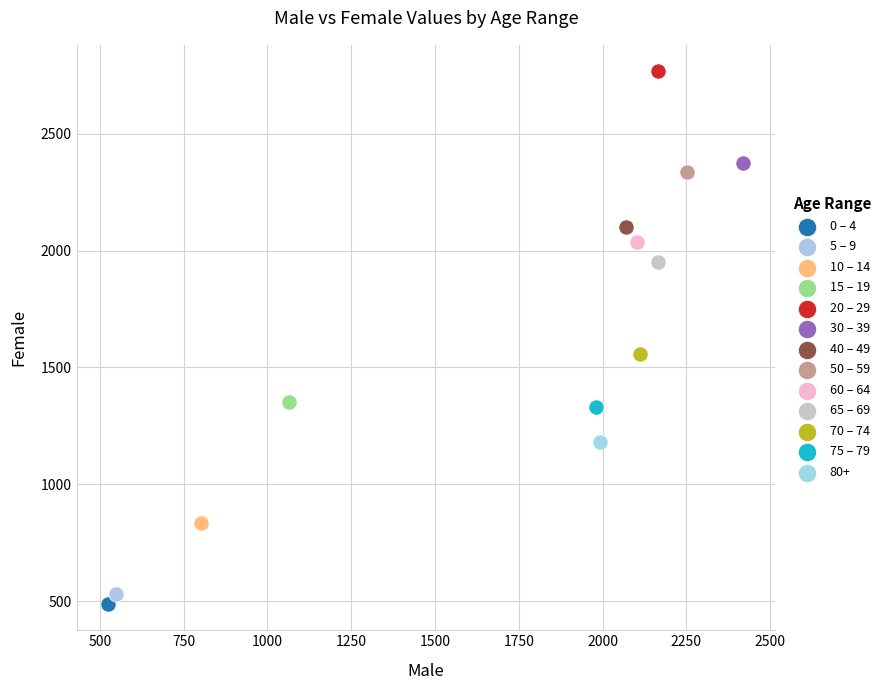

What are all the series names shown in the legend?

0 – 4, 5 – 9, 10 – 14, 15 – 19, 20 – 29, 30 – 39, 40 – 49, 50 – 59, 60 – 64, 65 – 69, 70 – 74, 75 – 79, 80+